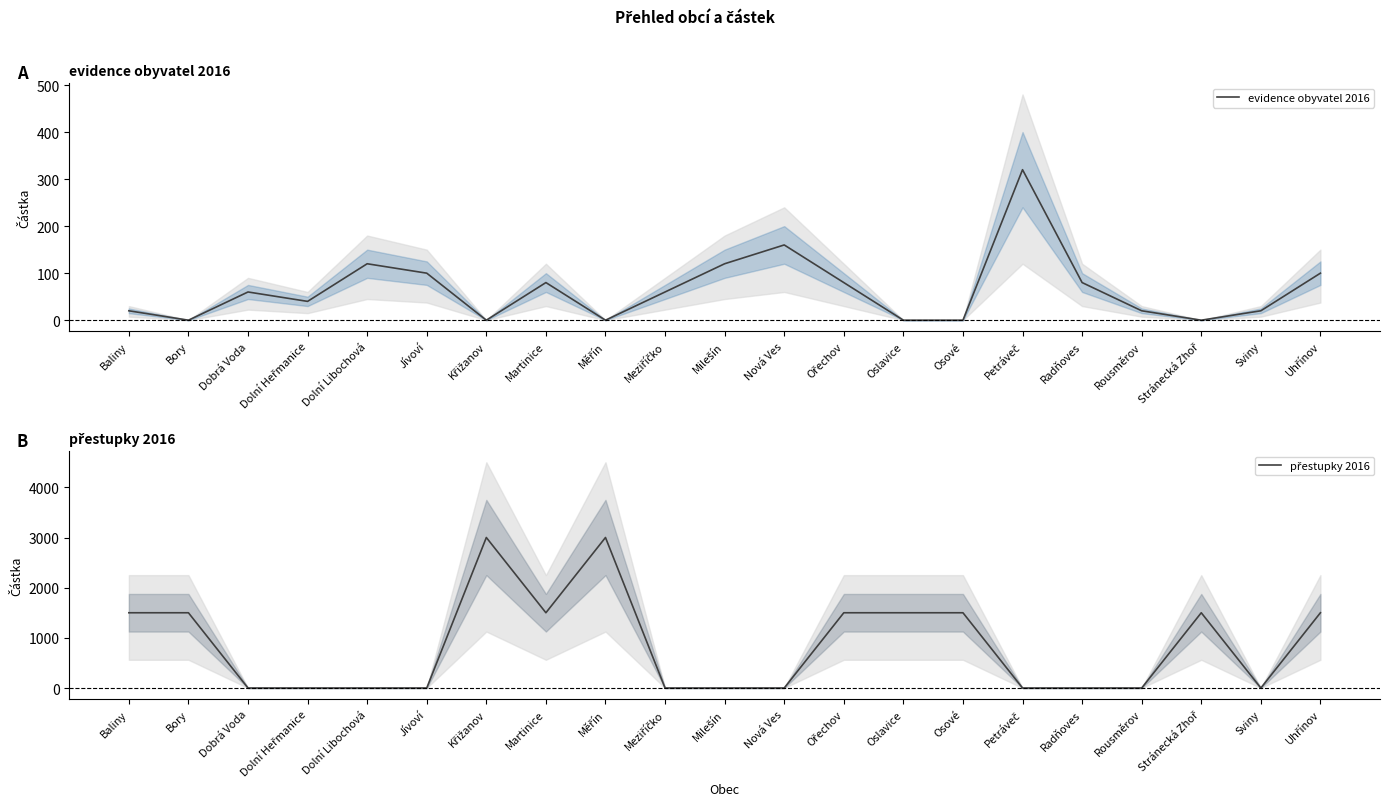

Does the chart have visible grid lines?

No